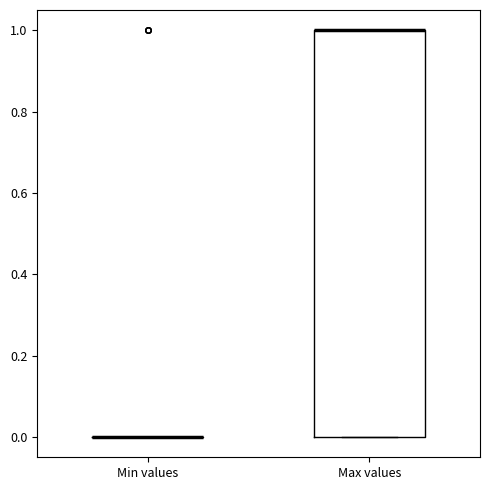

Reading left to right, read every box against the y-axis: the position of its median line, the range the box covers, and the ends of its whiskers. The values are not printed on the chart, so give them approximately, as read against the axis.

Min values: box collapsed to a line at 0, whiskers 0 to 0
Max values: median 1 (drawn on the box's upper edge), box 0 to 1, whiskers 0 to 1